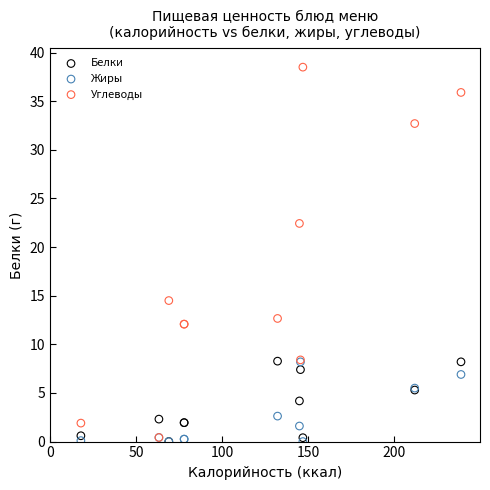

Across all series, what Y value is closest to 19?

22.4